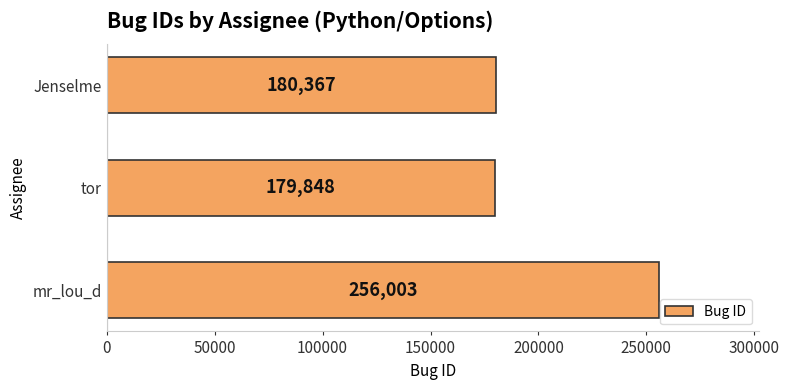

What is the difference between the maximum and minimum values?

76155